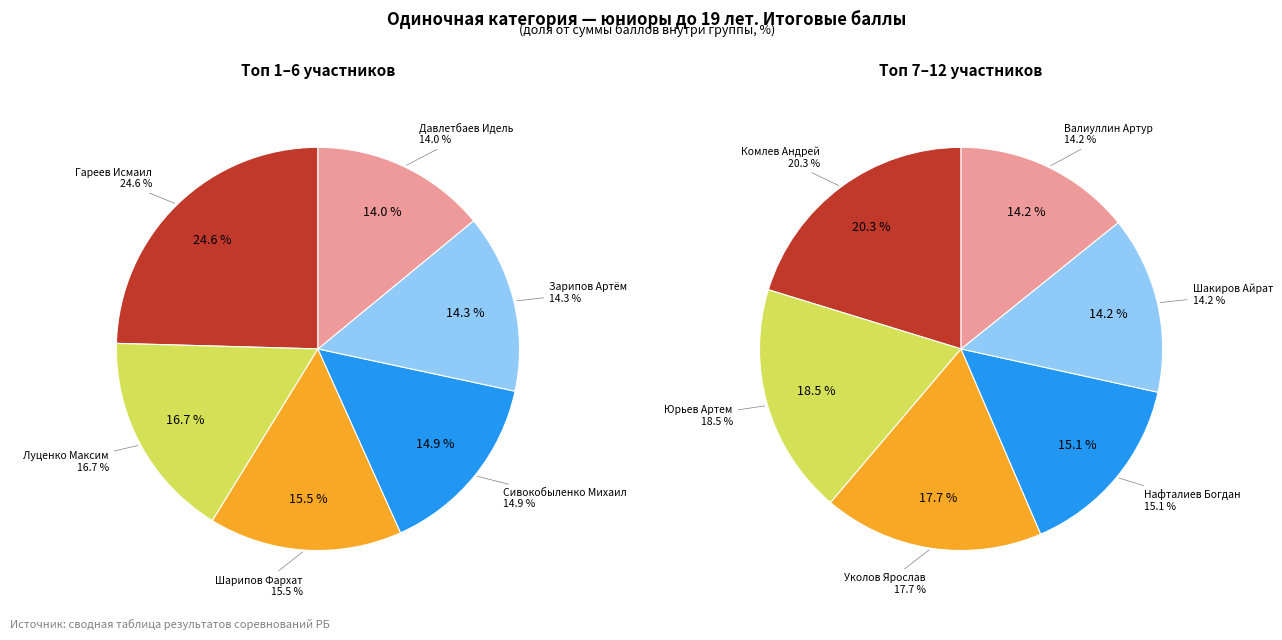

Does Юрьев Артем account for over 50% of the chart?

No